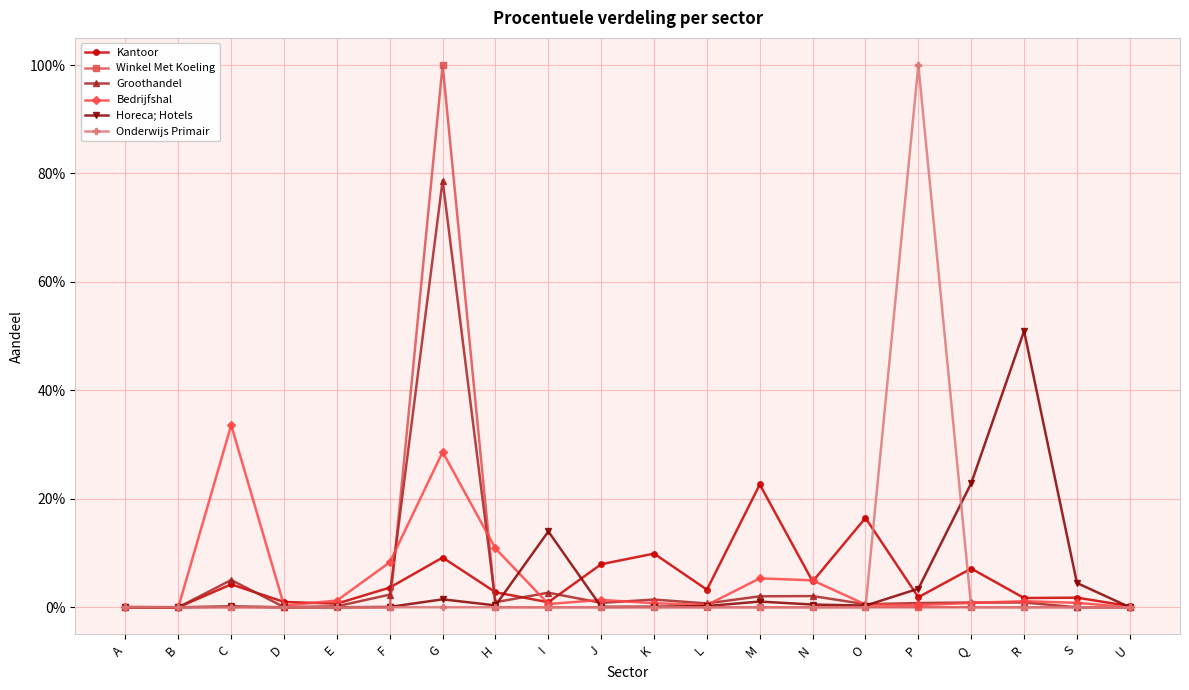

Reading right to left, list all the values displayed in this chart.

Kantoor: U=0.0	S=0.0	R=0.0	Q=0.1	P=0.0	O=0.2	N=0.0	M=0.2	L=0.0	K=0.1	J=0.1	I=0.0	H=0.0	G=0.1	F=0.0	E=0.0	D=0.0	C=0.0	B=0.0	A=0.0
Winkel Met Koeling: U=0.0	S=0.0	R=0.0	Q=0.0	P=0.0	O=0.0	N=0.0	M=0.0	L=0.0	K=0.0	J=0.0	I=0.0	H=0.0	G=1.0	F=0.0	E=0.0	D=0.0	C=0.0	B=0.0	A=0.0
Groothandel: U=0.0	S=0.0	R=0.0	Q=0.0	P=0.0	O=0.0	N=0.0	M=0.0	L=0.0	K=0.0	J=0.0	I=0.0	H=0.0	G=0.8	F=0.0	E=0.0	D=0.0	C=0.1	B=0.0	A=0.0
Bedrijfshal: U=0.0	S=0.0	R=0.0	Q=0.0	P=0.0	O=0.0	N=0.0	M=0.1	L=0.0	K=0.0	J=0.0	I=0.0	H=0.1	G=0.3	F=0.1	E=0.0	D=0.0	C=0.3	B=0.0	A=0.0
Horeca; Hotels: U=0.0	S=0.0	R=0.5	Q=0.2	P=0.0	O=0.0	N=0.0	M=0.0	L=0.0	K=0.0	J=0.0	I=0.1	H=0.0	G=0.0	F=0.0	E=0.0	D=0.0	C=0.0	B=0.0	A=0.0
Onderwijs Primair: U=0.0	S=0.0	R=0.0	Q=0.0	P=1.0	O=0.0	N=0.0	M=0.0	L=0.0	K=0.0	J=0.0	I=0.0	H=0.0	G=0.0	F=0.0	E=0.0	D=0.0	C=0.0	B=0.0	A=0.0